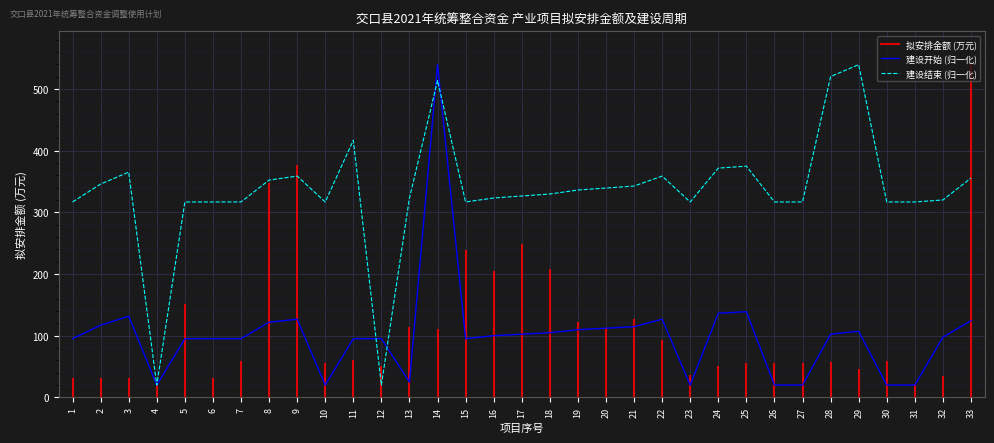

What is the difference between the 建设开始 (天序) values at 18 and 20?

7.3